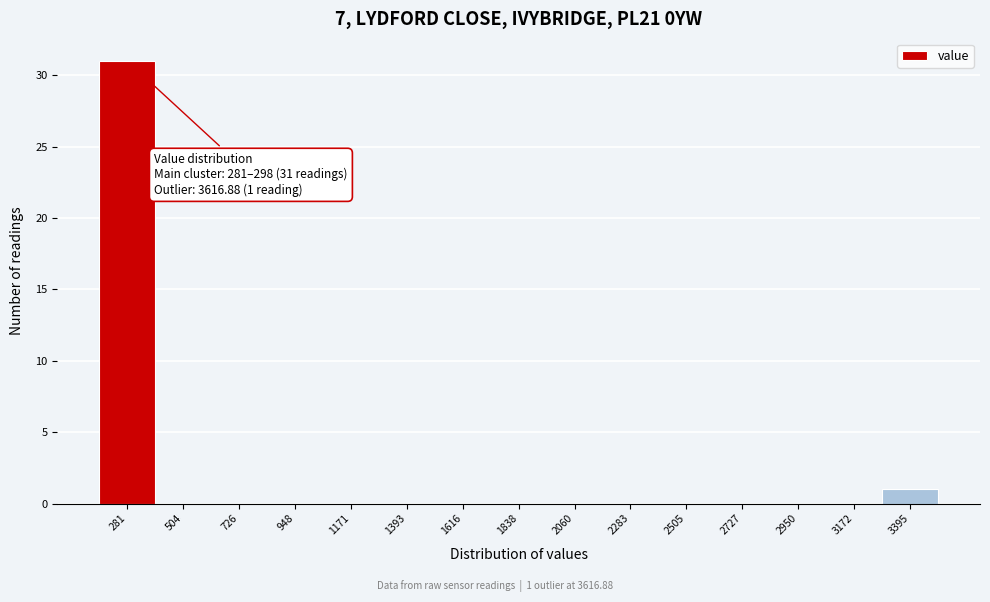

Reading left to right, what are all the values shown in this chart?

281=31	504=0	726=0	948=0	1171=0	1393=0	1616=0	1838=0	2060=0	2283=0	2505=0	2727=0	2950=0	3172=0	3395=1